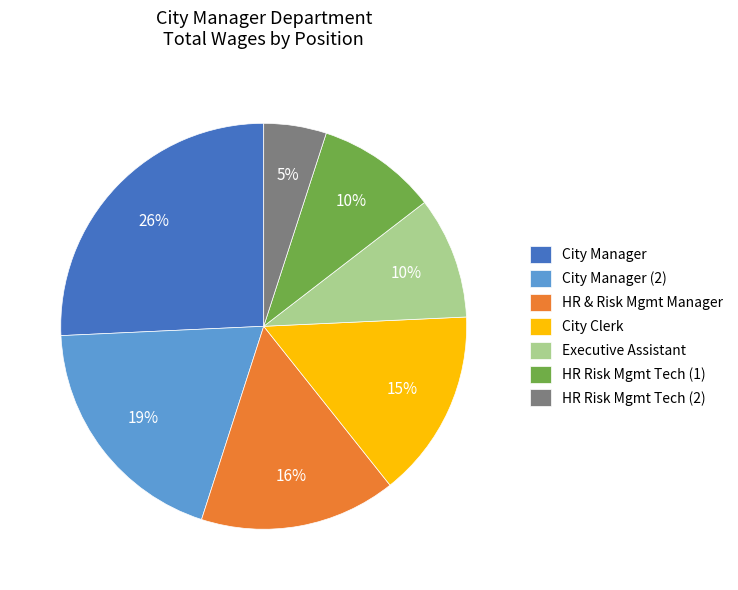

To the nearest percent, what is the combined percentage of HR Risk Mgmt Tech (2) and HR & Risk Mgmt Manager?

21%